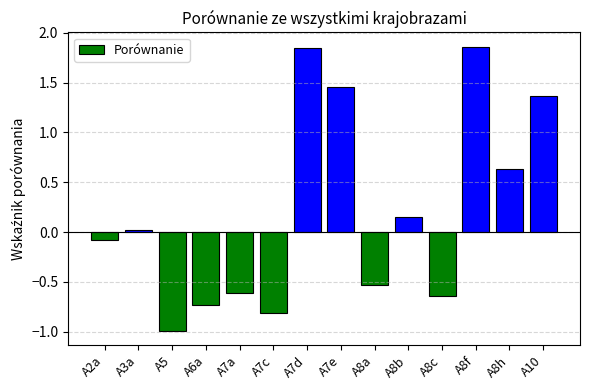

What is the label of the 4th bar from the right?

A8c